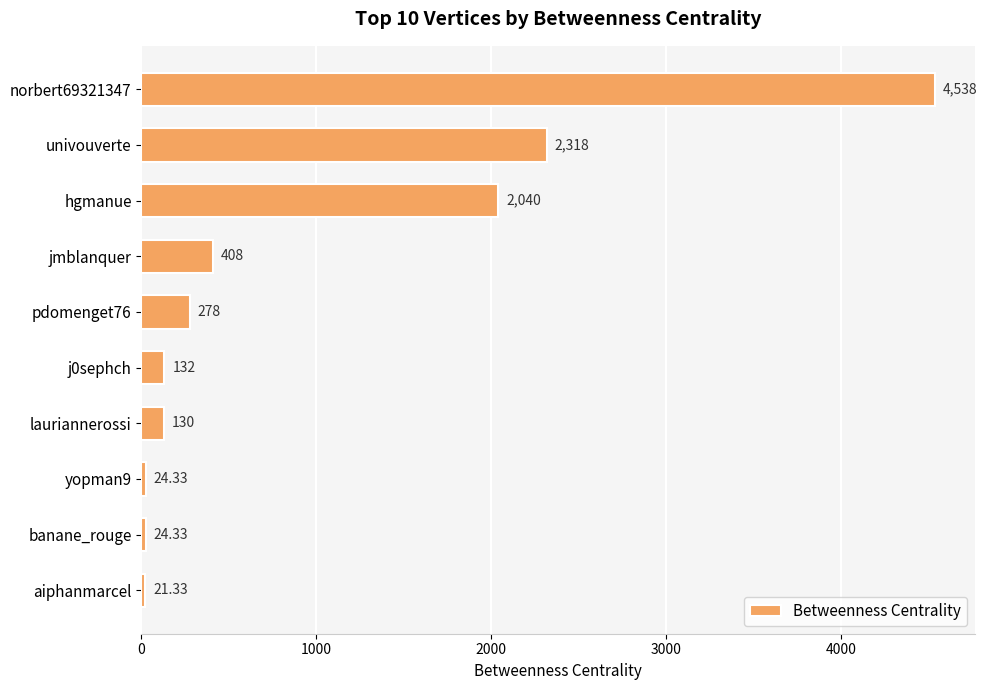

What is the difference between the values at j0sephch and lauriannerossi?

2.0